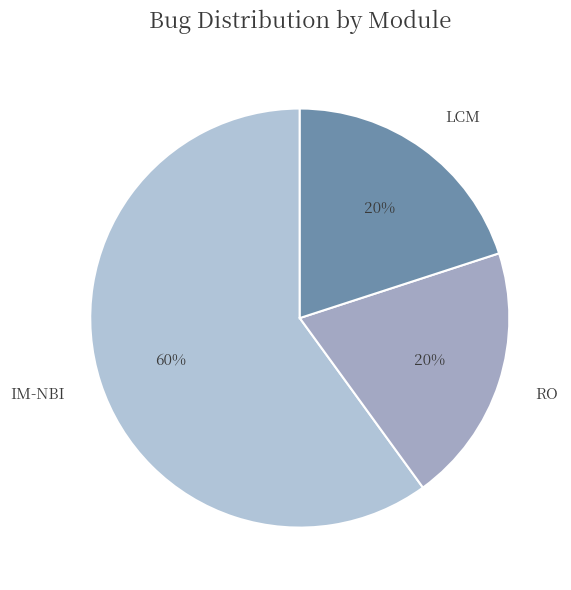

Which slice is the largest?

IM-NBI